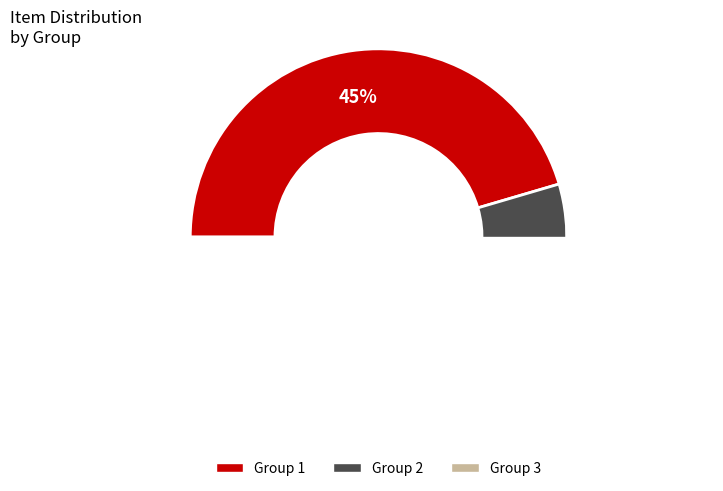

Rank the categories by value from lowest to highest.

3, 2, 1